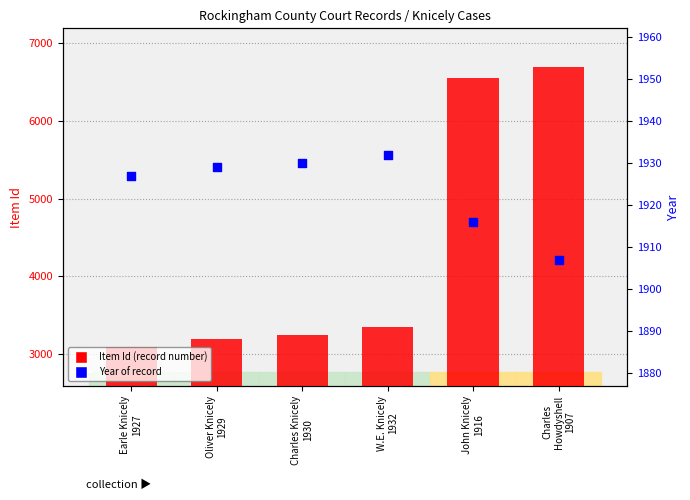

At how many categories does at least one series exceed 2967?

6